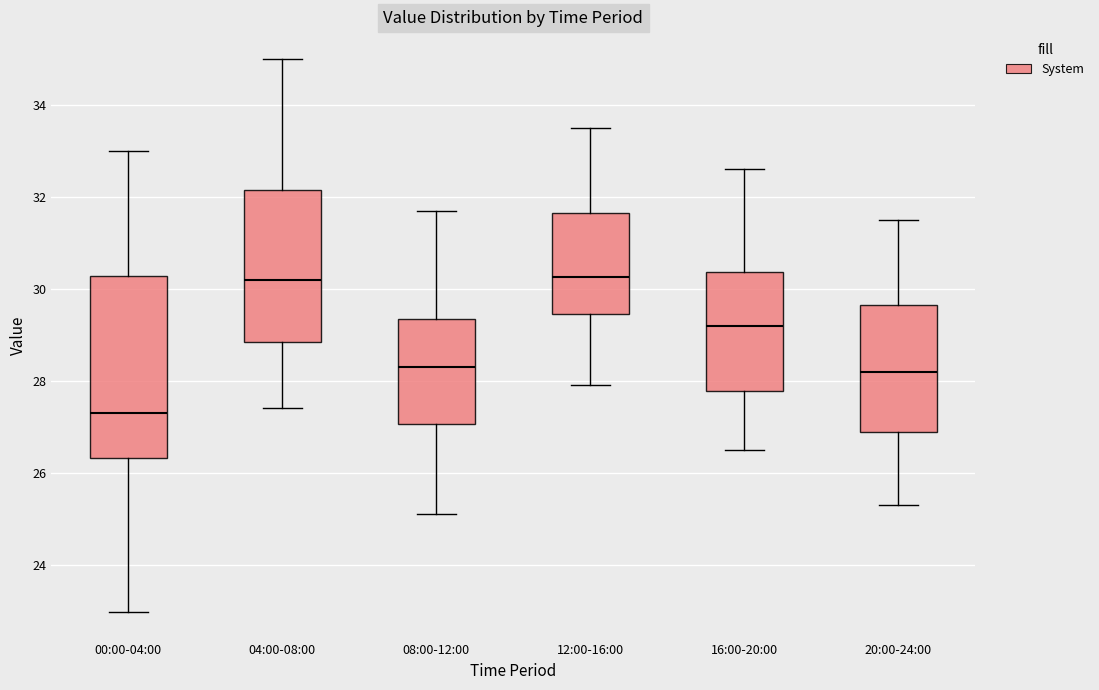

Where does the median line of the box for 16:00-20:00 sit on the y-axis? The values are not printed on the chart, so give them approximately, as read against the axis.

29.2